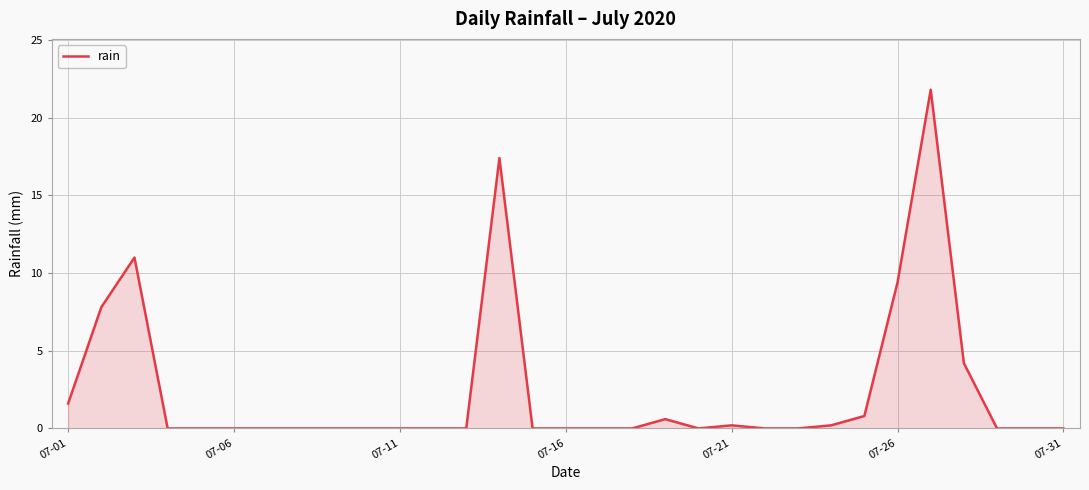

What is the difference between the maximum and minimum values?

21.8